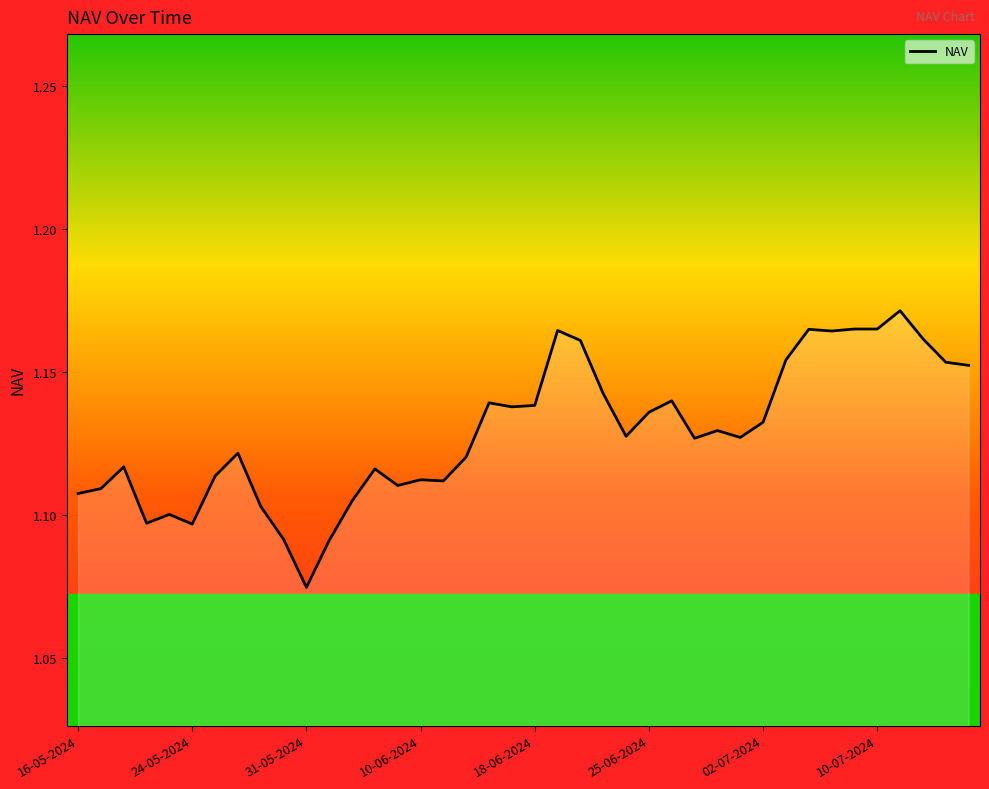

How many lines are shown in the chart?

1